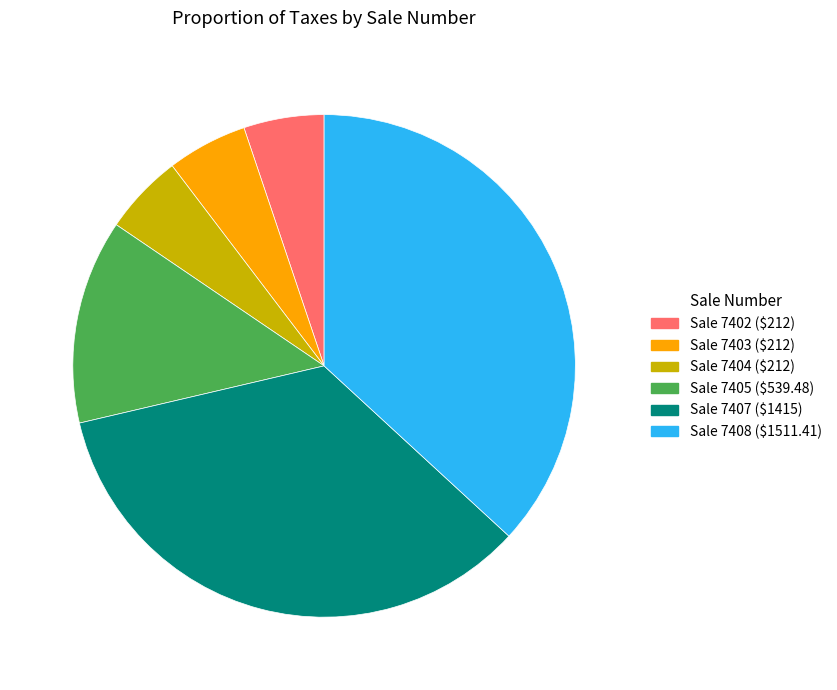

Does any single category account for the majority?

No